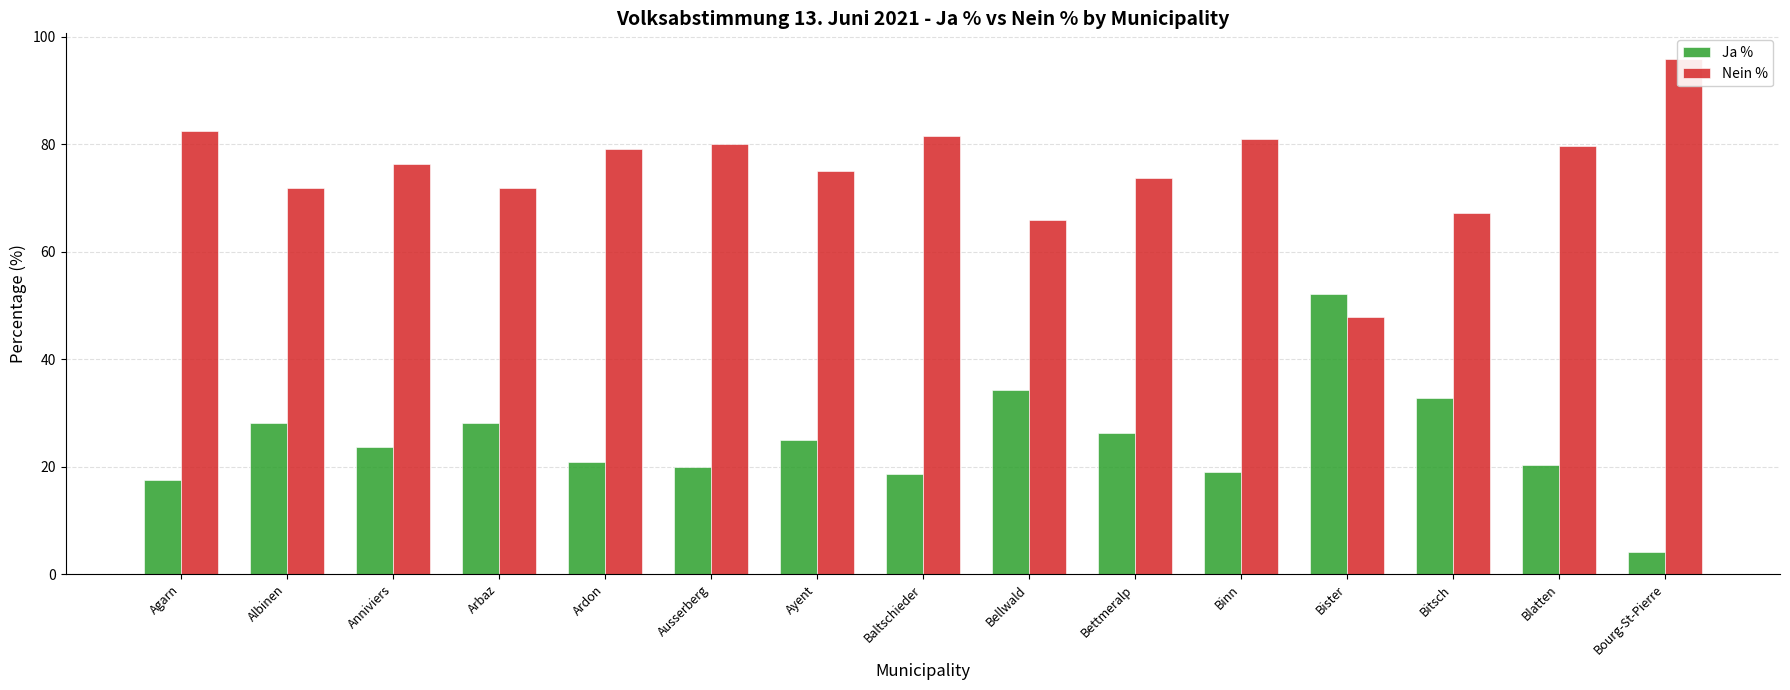

What position from the left is Bettmeralp?

10